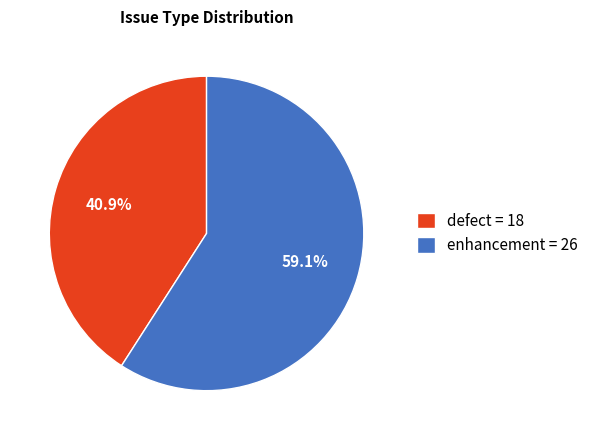

How much of the chart is everything except enhancement?

40.9%